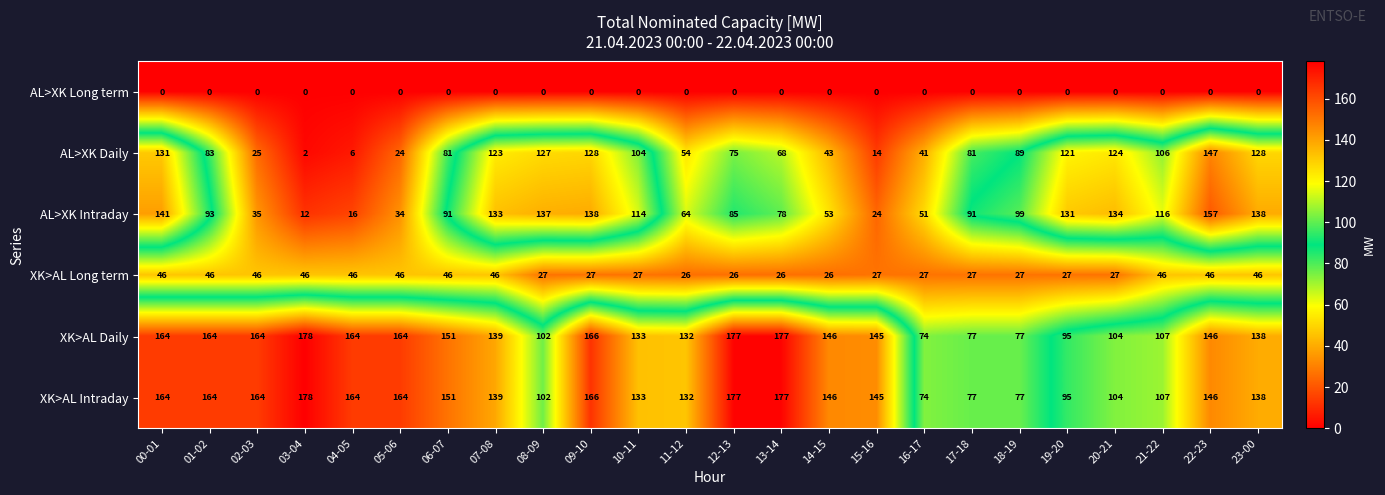

What is the total value across all series at 07-08?

580